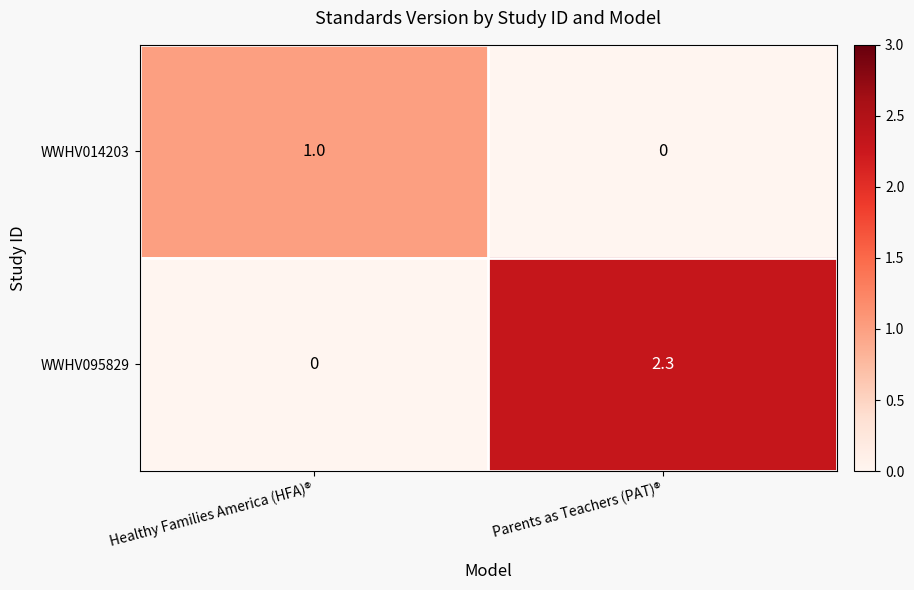

At which category does the chart reach its peak across all series?

Parents as Teachers (PAT)®